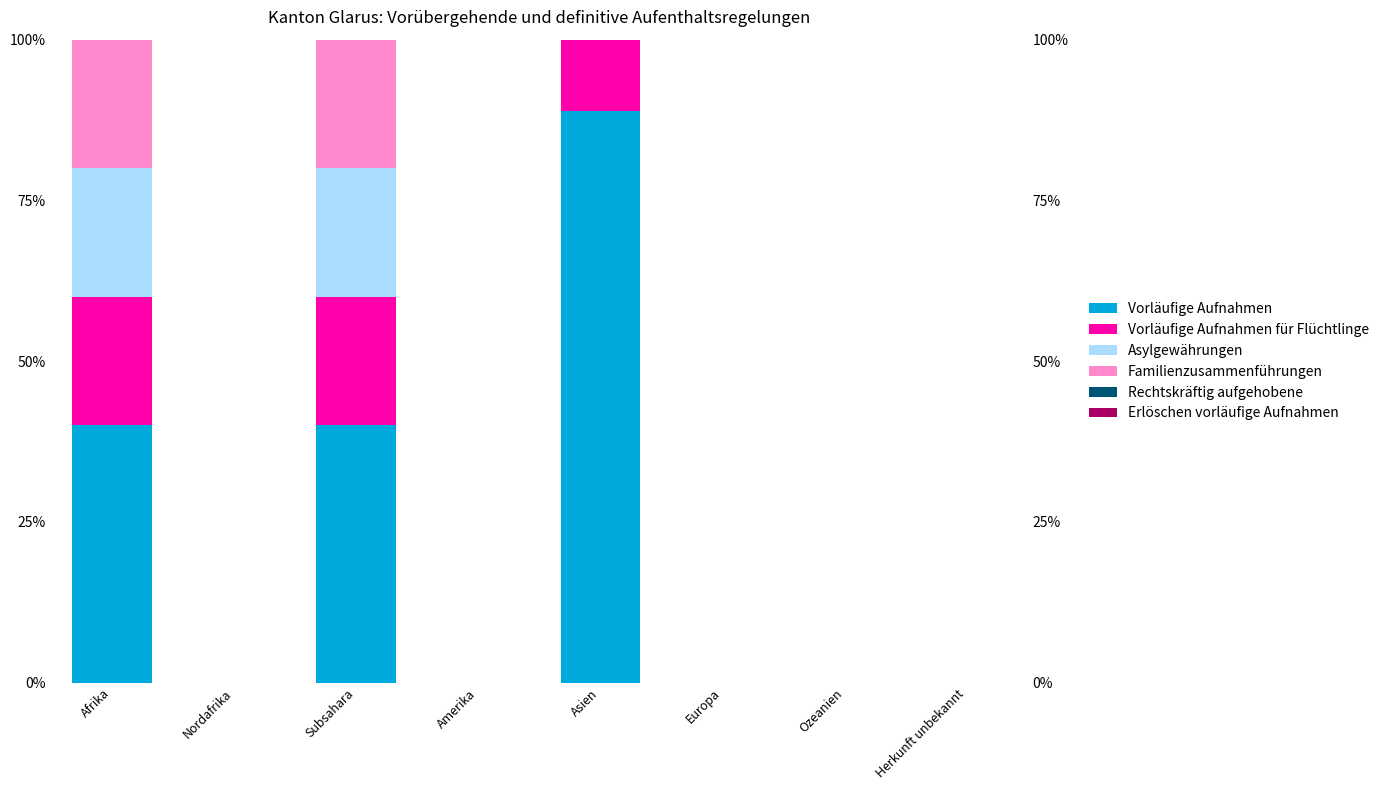

Rank the series at Ozeanien from highest to lowest value.

Vorläufige Aufnahmen, Vorläufige Aufnahmen für Flüchtlinge, Asylgewährungen, Familienzusammenführungen, Rechtskräftig aufgehobene, Erlöschen vorläufige Aufnahmen